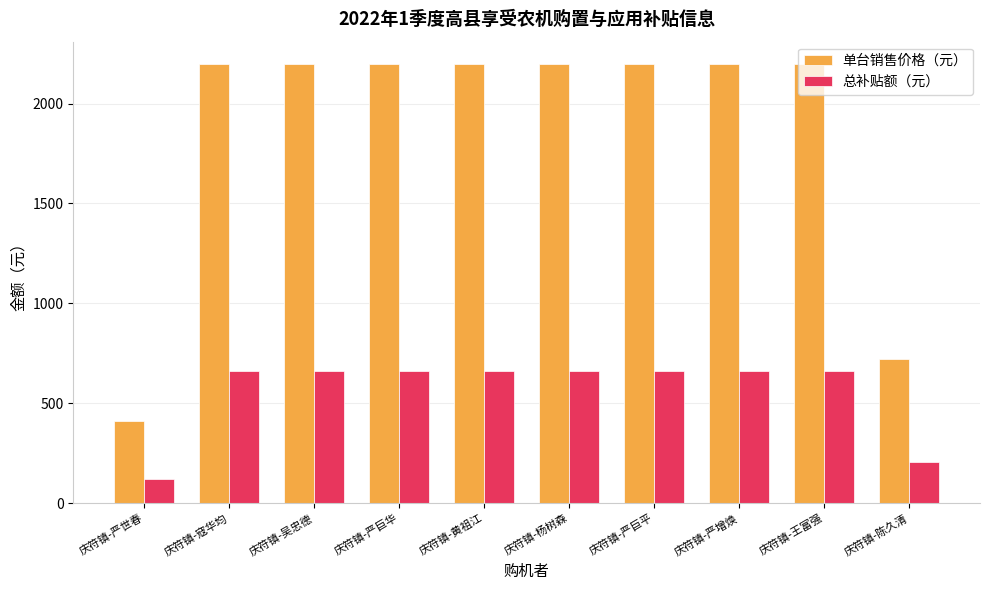

What is the average value of the 单台销售价格（元） series?

1873